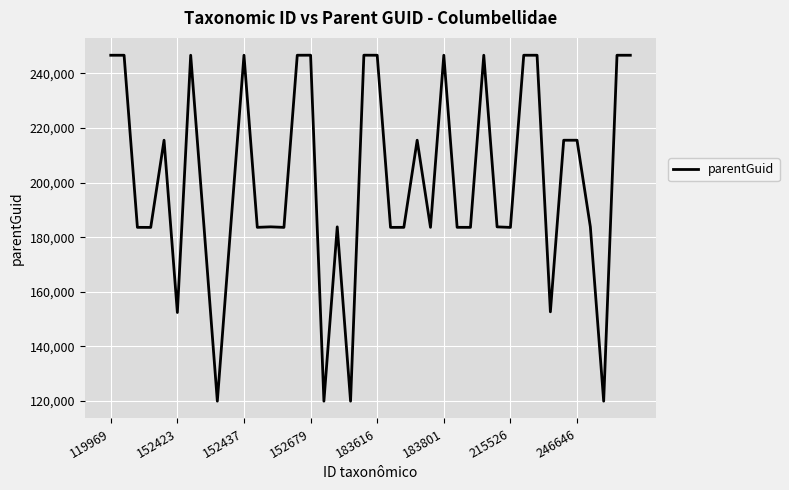

What is the difference between the maximum and minimum values?

126685